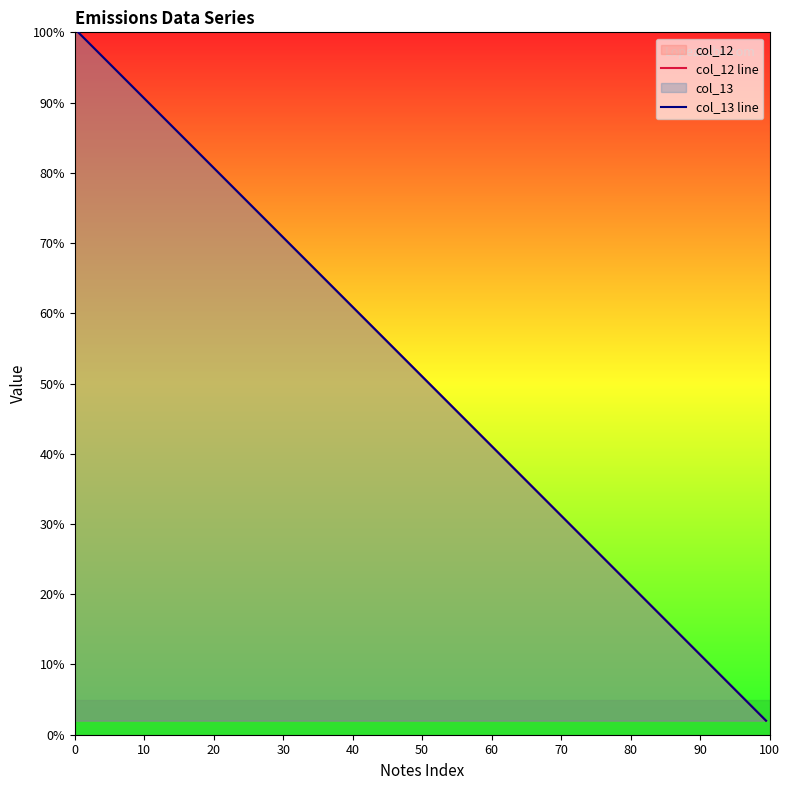

Reading left to right, extract all data points from this chart.

col_12 line: 100.0	94.8	89.7	84.5	79.4	74.2	69.1	63.9	58.7	53.6	48.4	43.3	38.1	32.9	27.8	22.6	17.5	12.3	7.2	2.0
col_13 line: 100.0	94.8	89.7	84.5	79.4	74.2	69.1	63.9	58.7	53.6	48.4	43.3	38.1	32.9	27.8	22.6	17.5	12.3	7.2	2.0